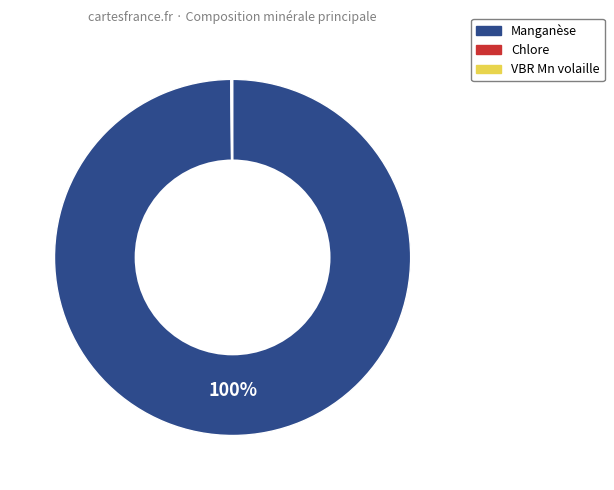

To the nearest percent, what portion does Manganèse represent?

100%